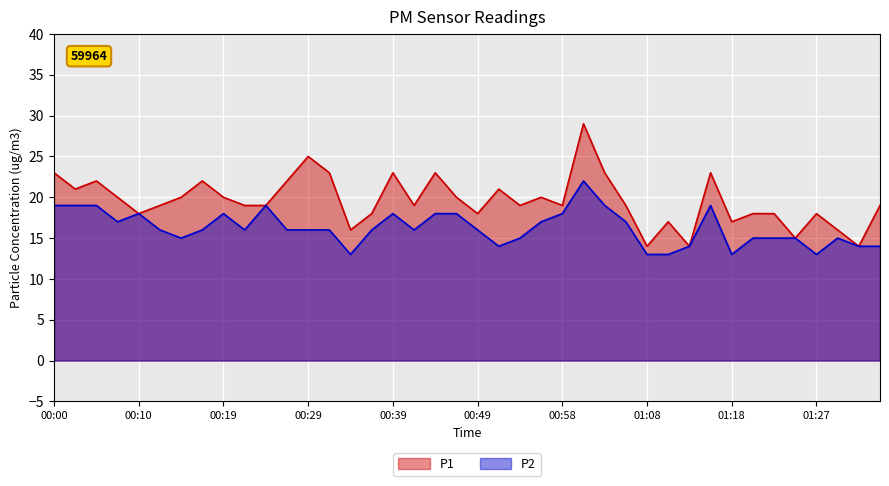

What is the approximate value of P1 at 00:00?

23